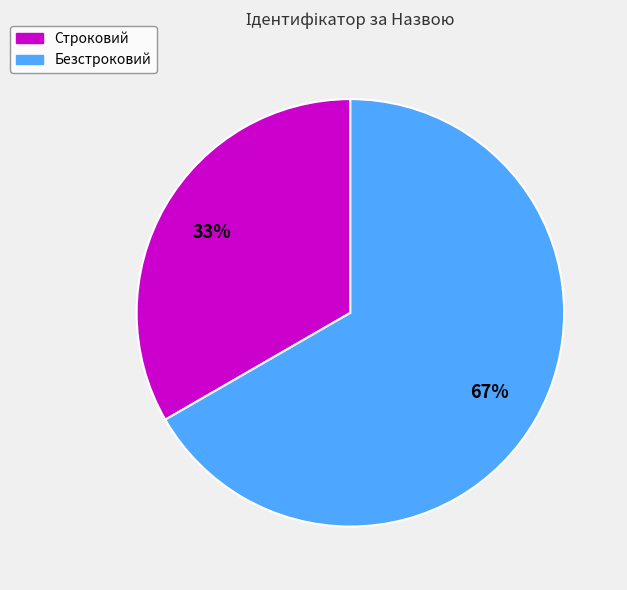

True or false: Безстроковий accounts for 73% of the total.

False